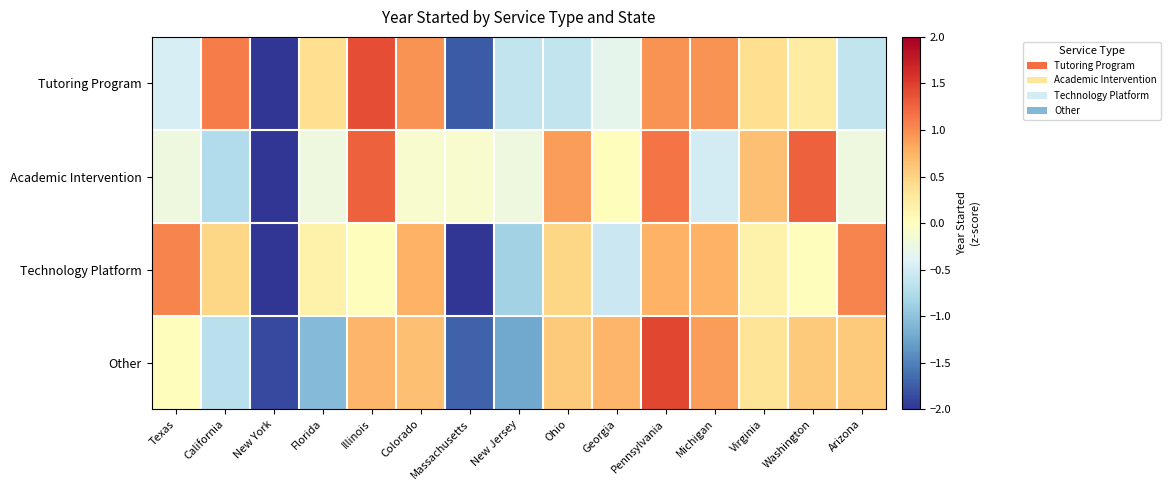

At which category is the sum across all series the highest?

Pennsylvania